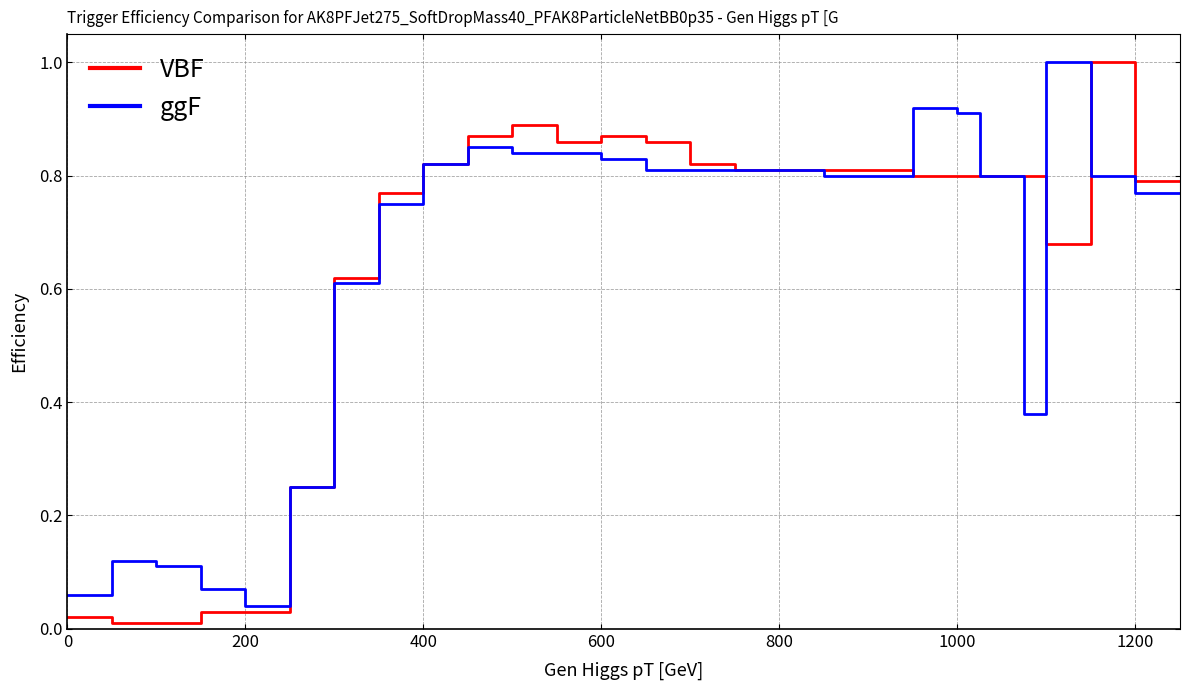

List the series in order of their overall mean, lowest first.

ggF, VBF